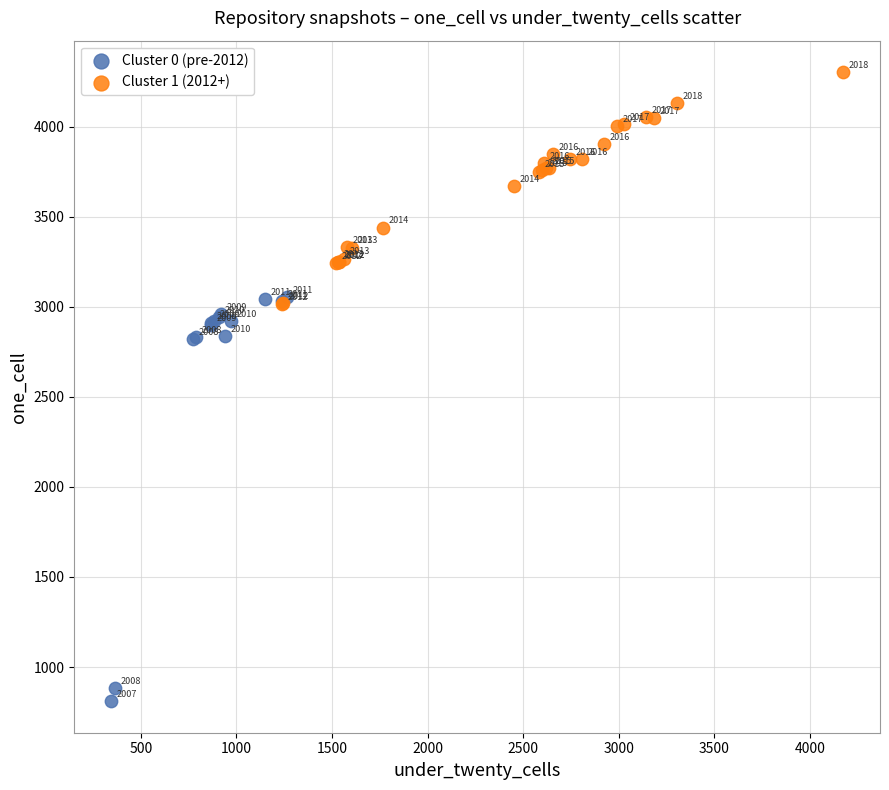

Which series has the largest Y range (max minus min)?

Cluster 0 (pre-2012)